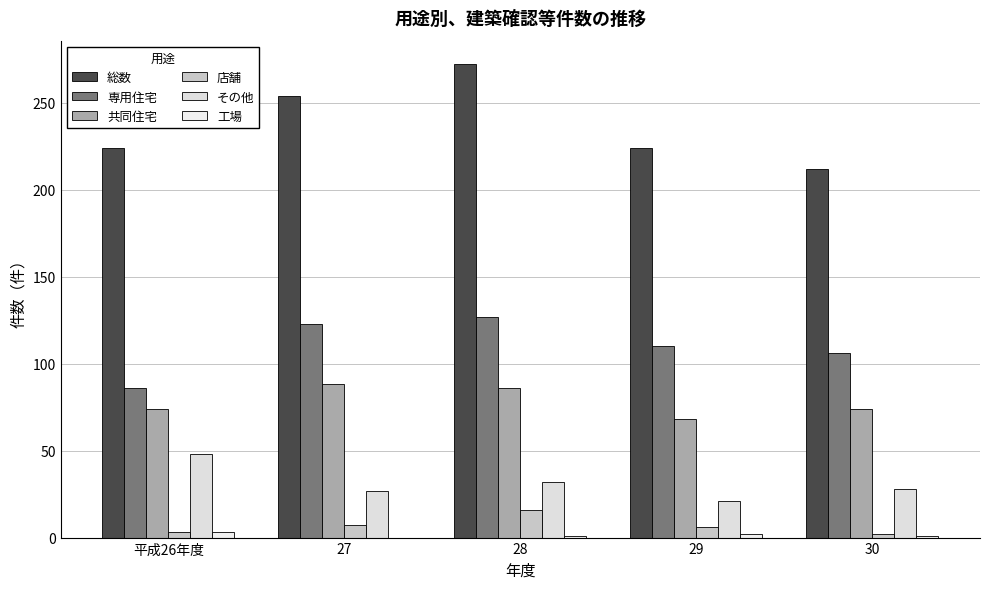

Does the chart contain stacked bars?

No